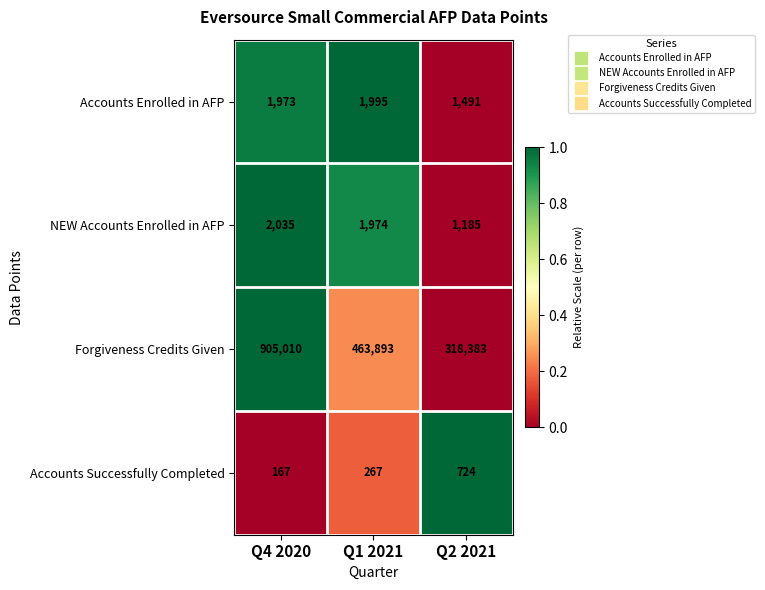

Is it true that Forgiveness Credits Given equals 905010 at Q4 2020?

True